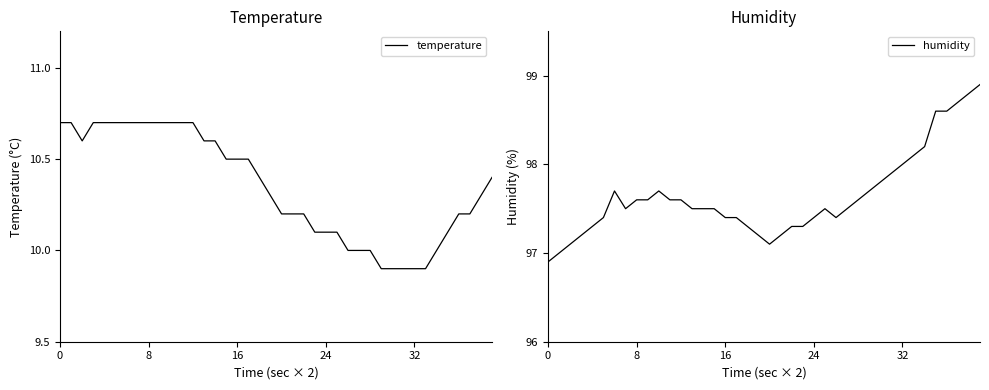

True or false: humidity and temperature cross at least once.

False